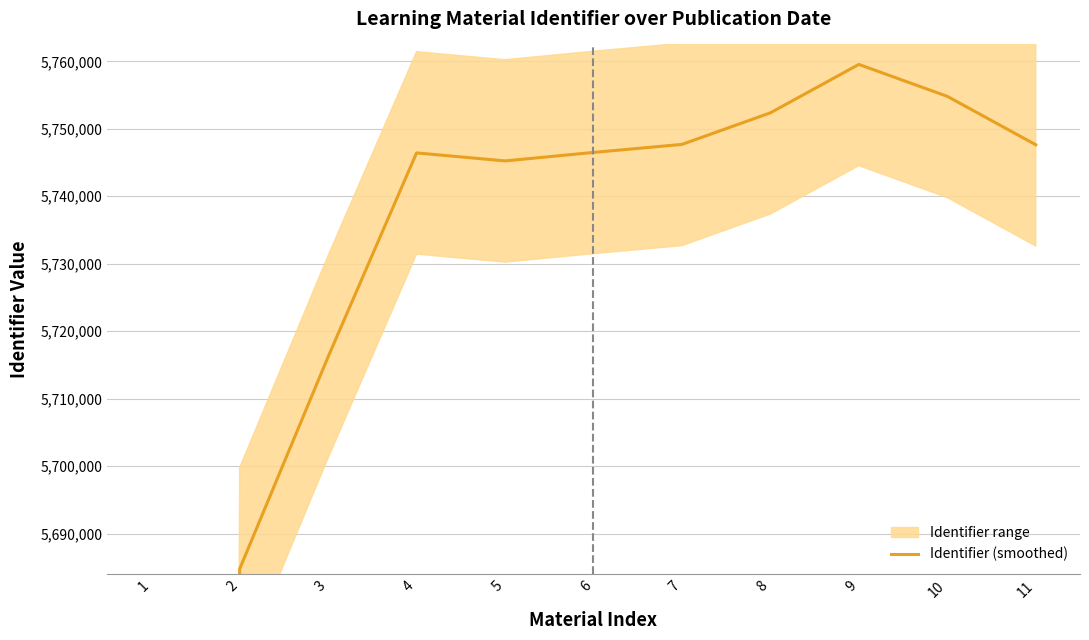

Which label corresponds to the smallest value in the chart?

1